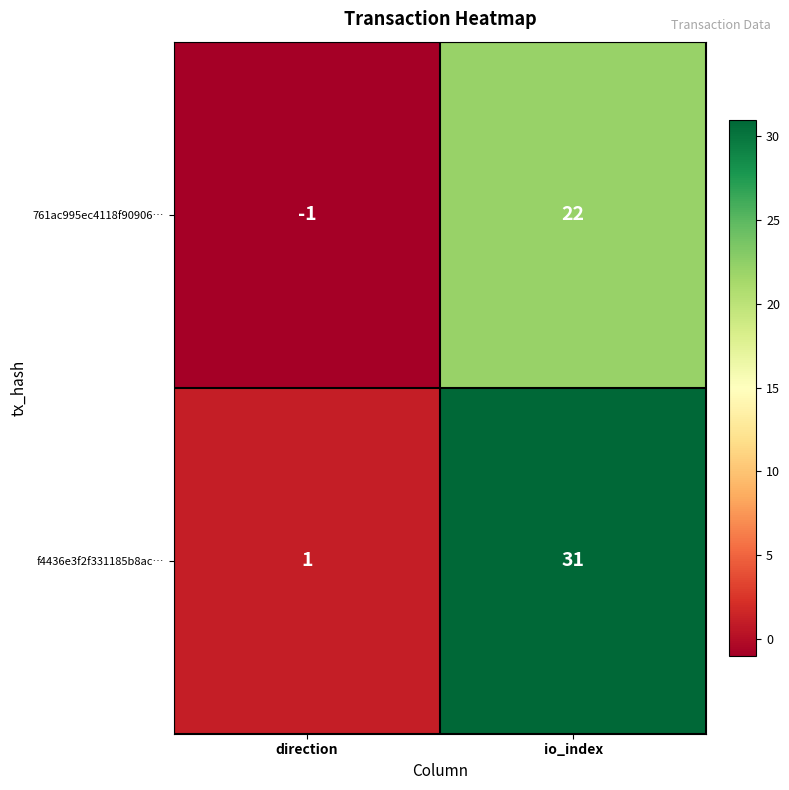

What is the sum of the 761ac995ec4118f90906… values at io_index and direction?

21